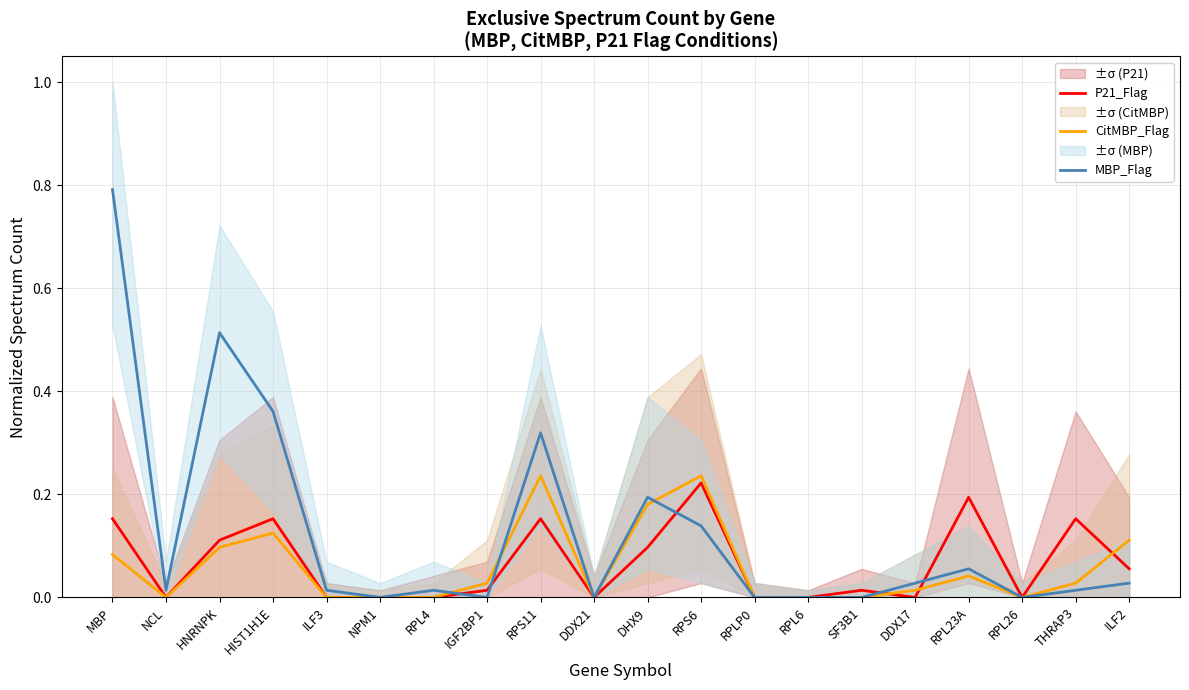

Which has a higher value, ILF2 or DHX9?

DHX9